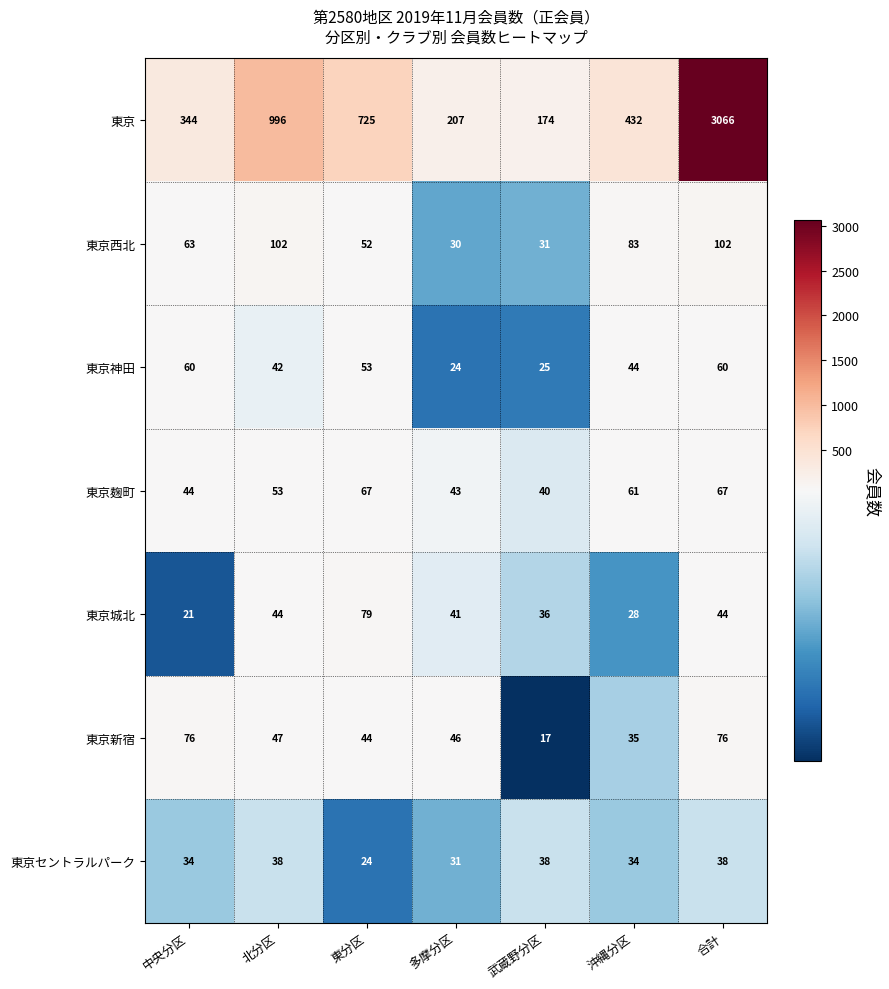

Which label corresponds to the smallest value in the chart?

武蔵野分区